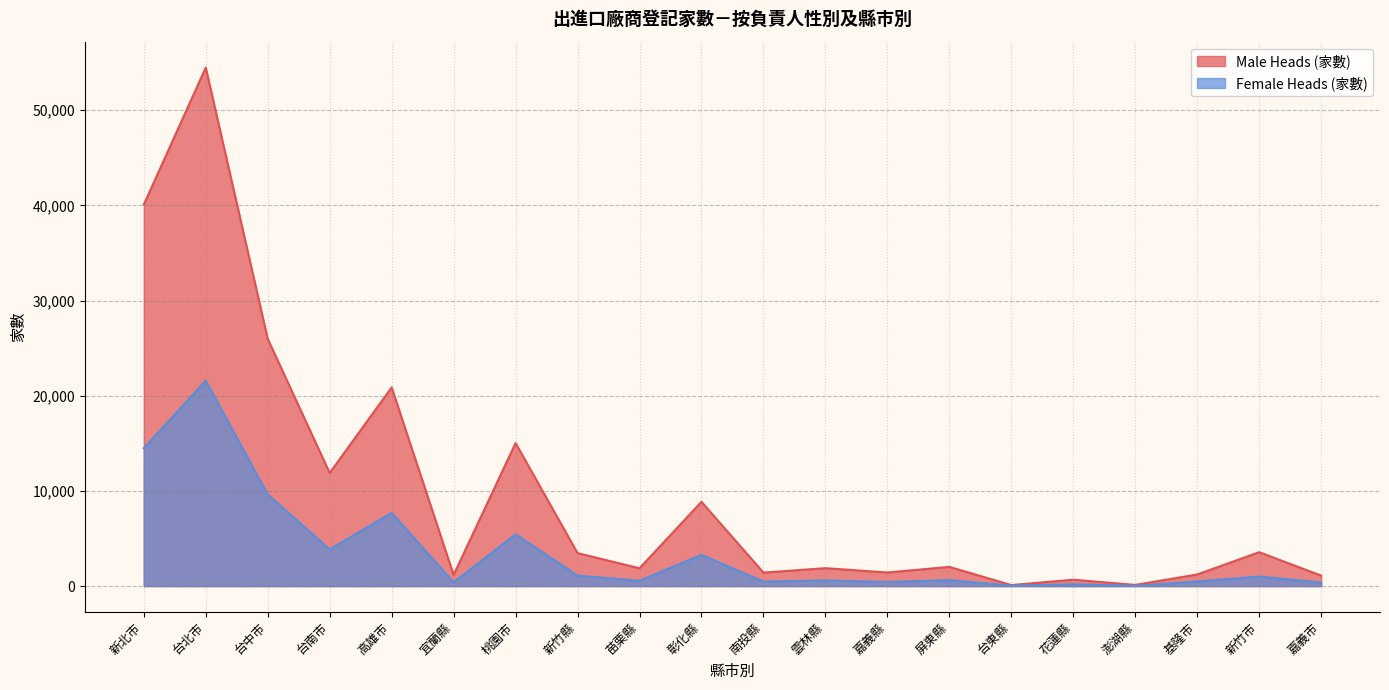

What position from the right is 宜蘭縣?

15